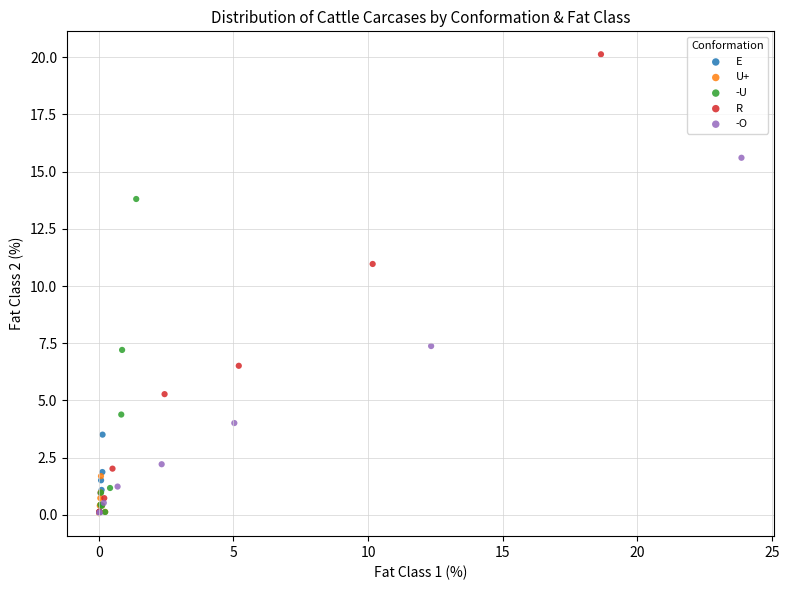

Which series has the widest spread of Y values?

R